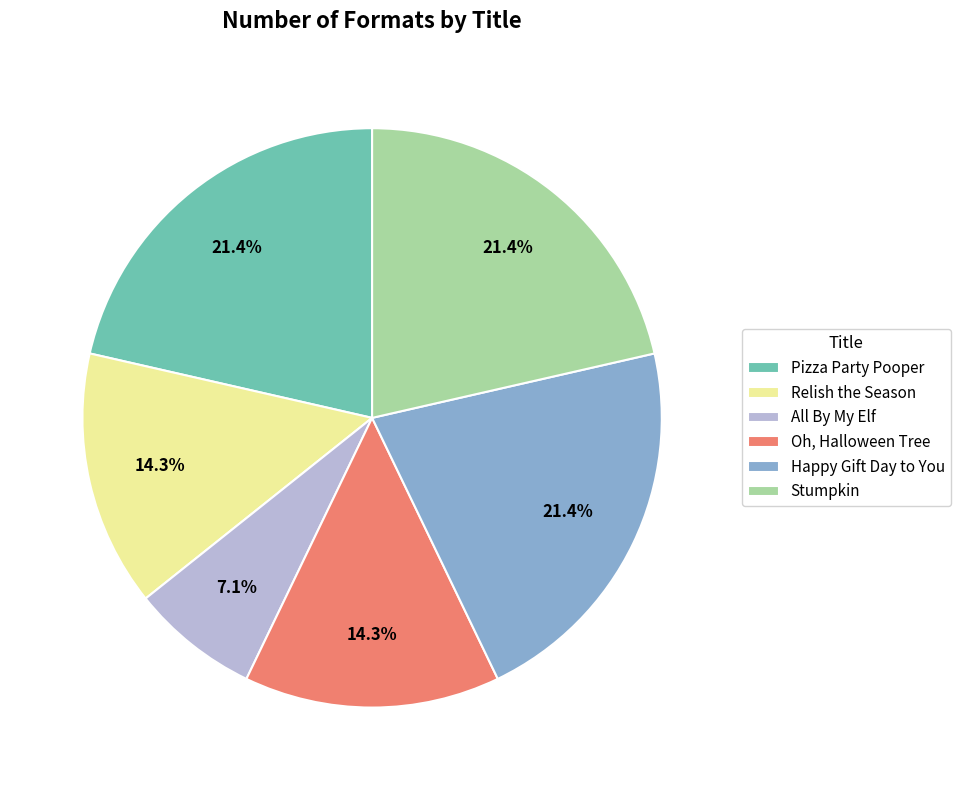

Does any single category account for the majority?

No